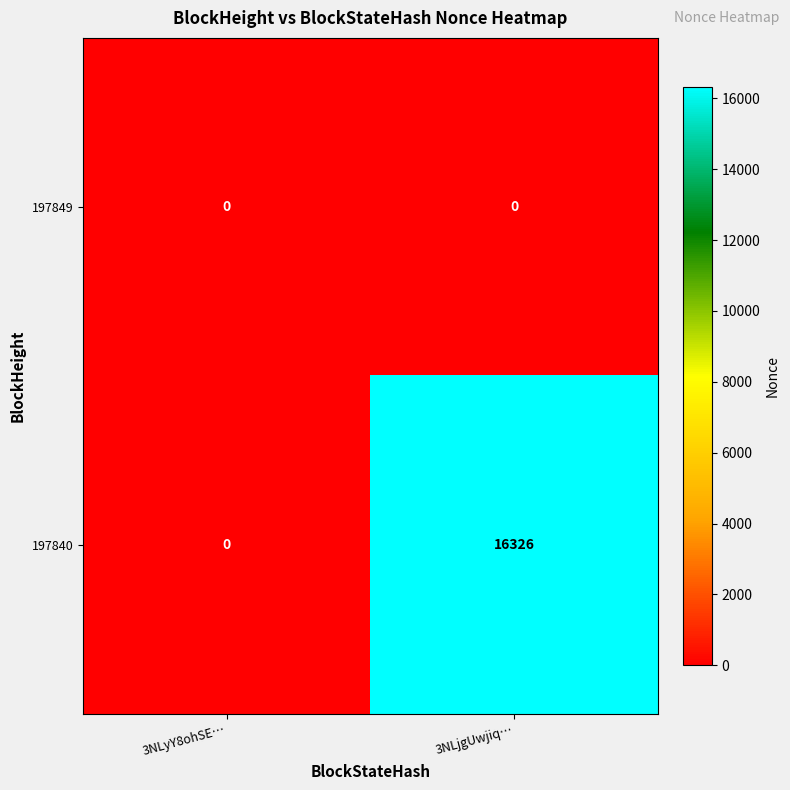

At which category is the sum across all series the highest?

3NLjgUwjiq…